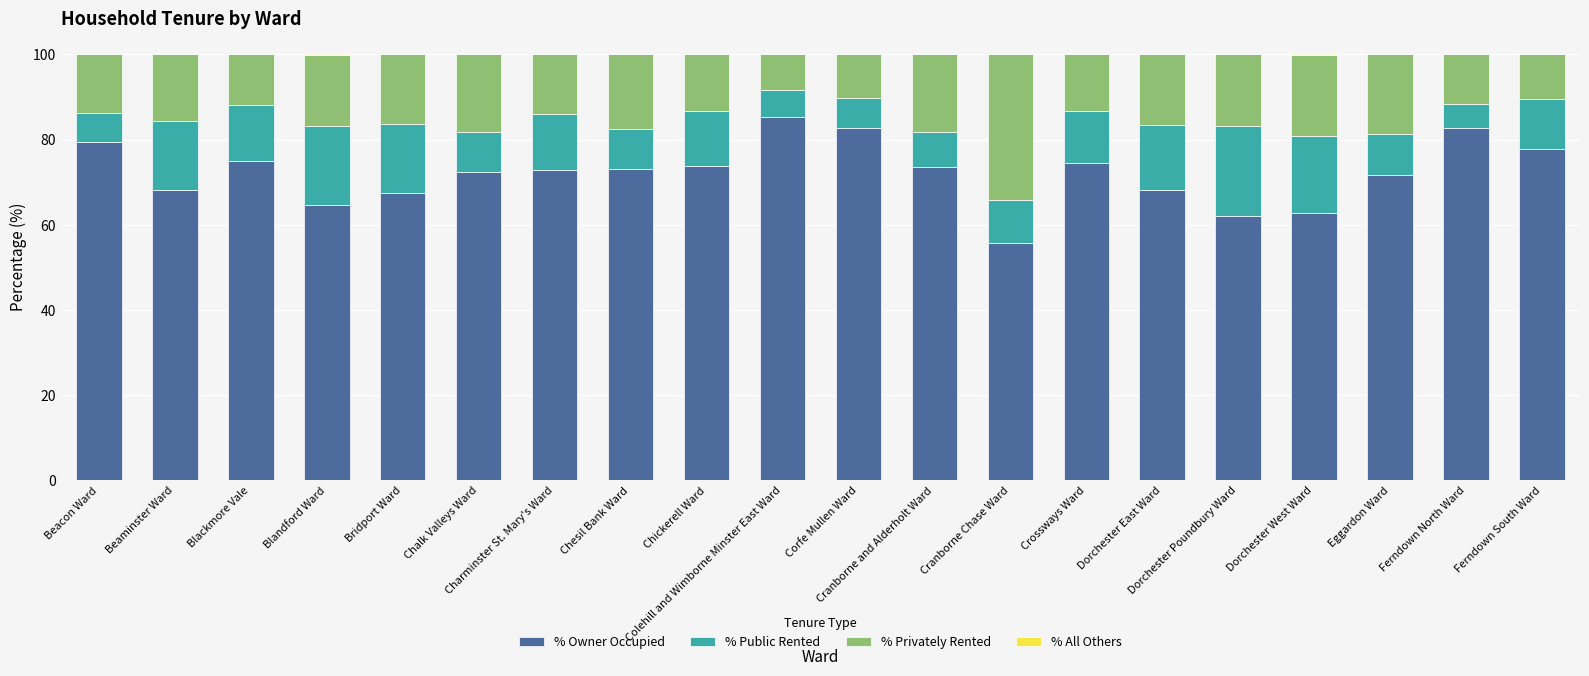

Are the bars grouped side by side (vs. stacked)?

No